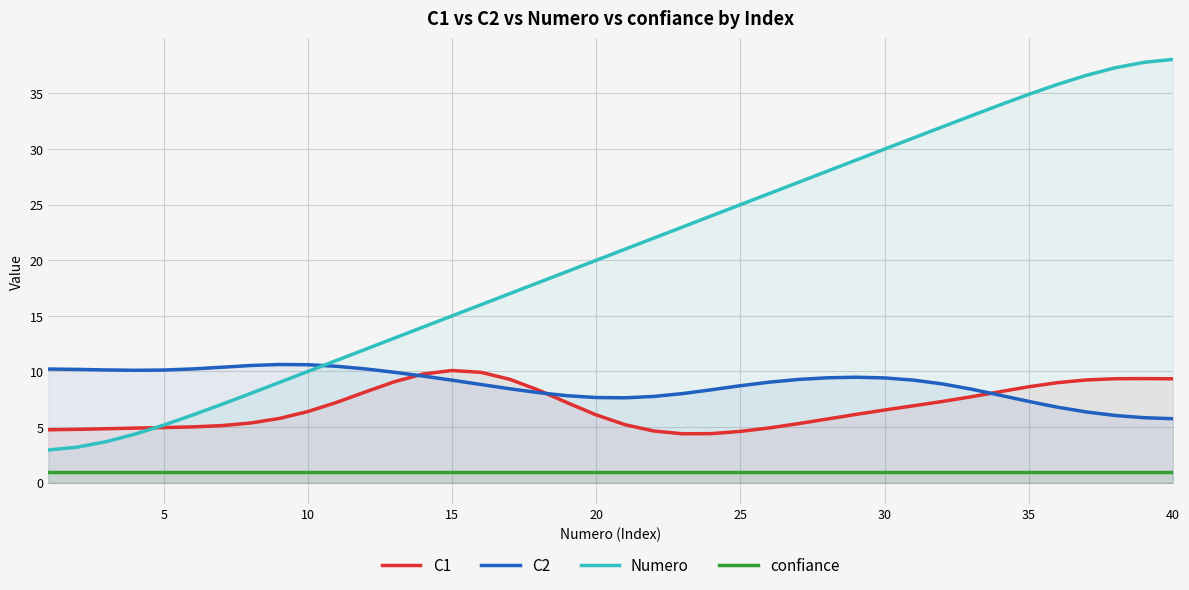

The value of C2 at 35 is 9.5. True or false?

False